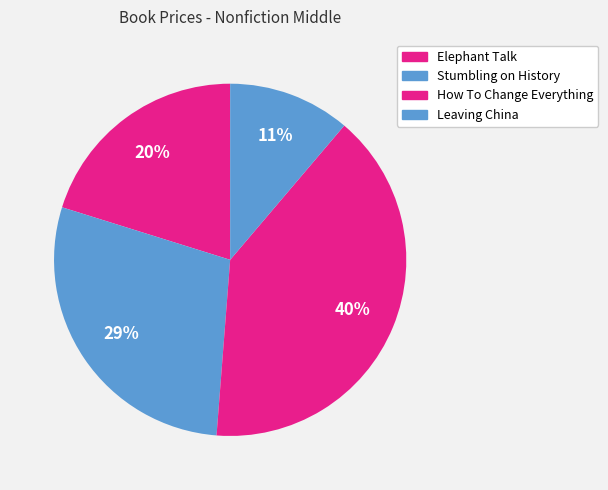

Which slice is the largest?

How To Change Everything